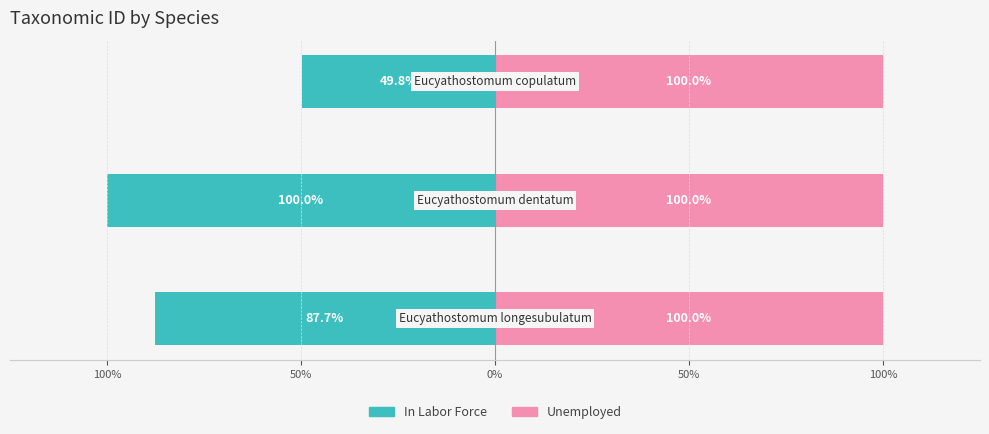

What is the spread (max minus min) of values at 50%?

100.5